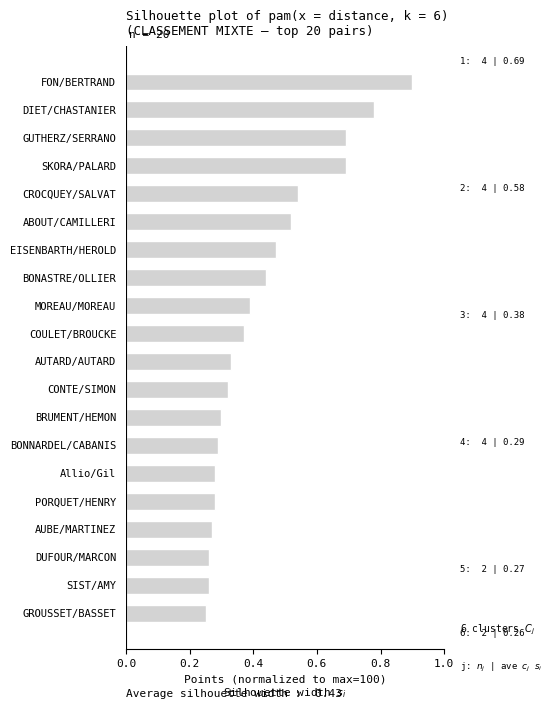

Between EISENBARTH/HEROLD and AUBE/MARTINEZ, which is larger?

EISENBARTH/HEROLD